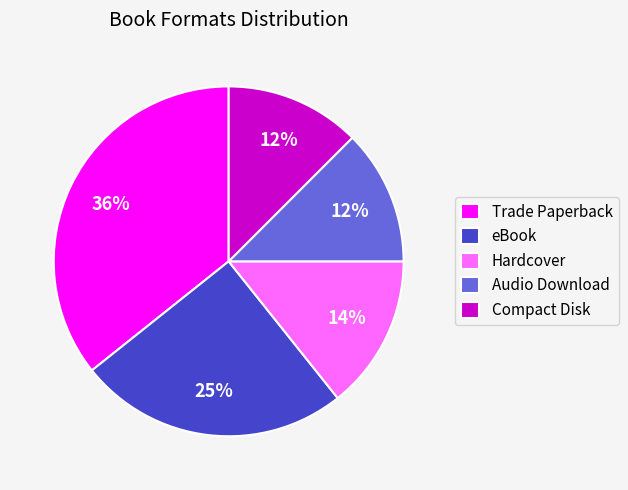

To the nearest percent, what is the average slice percentage?

20%